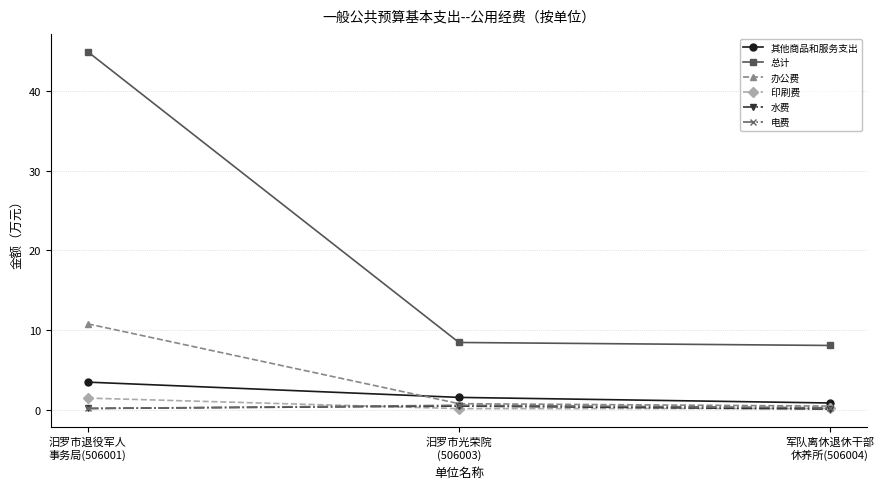

At how many categories does at least one series exceed 6?

3